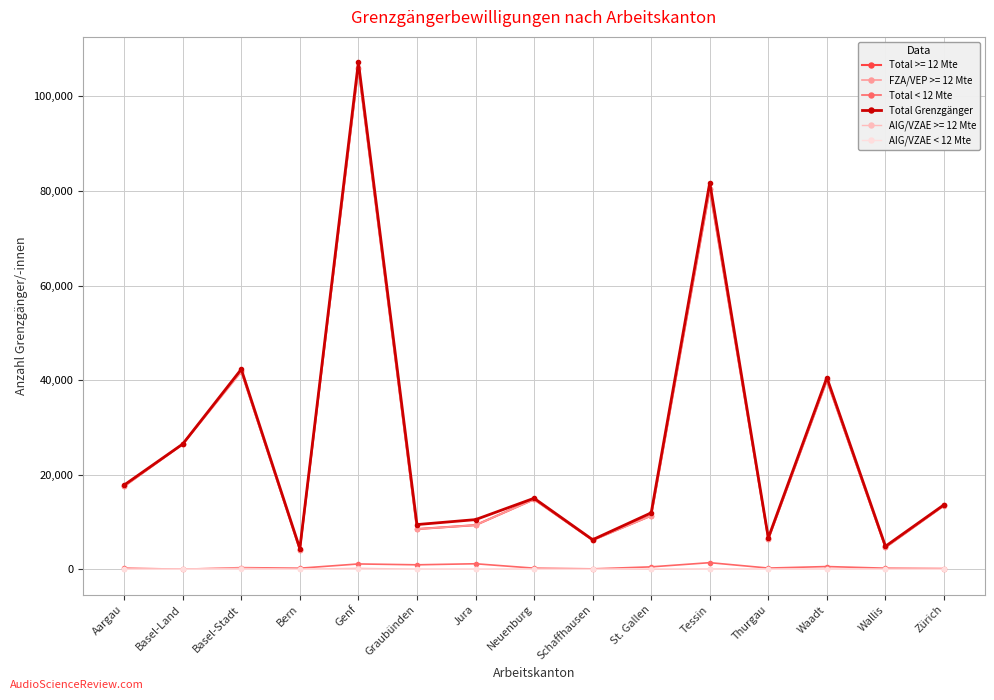

The Total >= 12 Mte series shows 106086 at Genf. True or false?

True